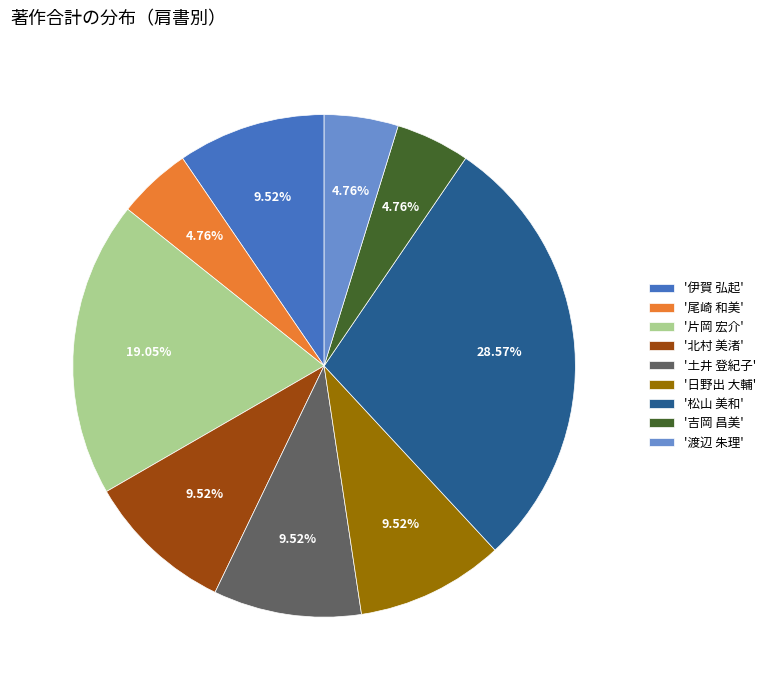

Combined, do '片岡 宏介' and '土井 登紀子' account for over 50%?

No